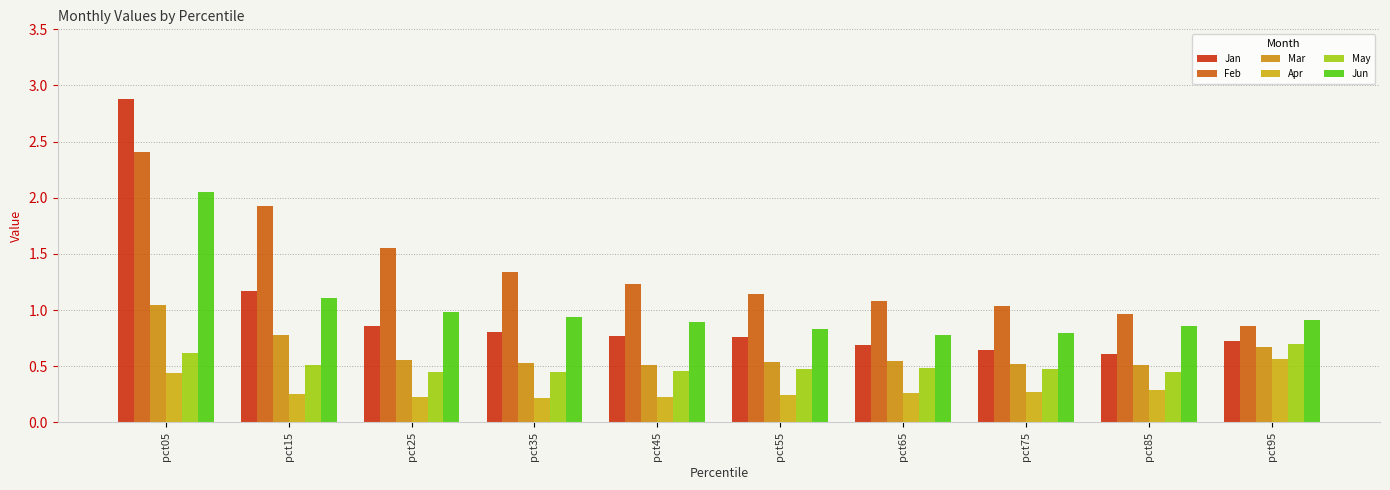

What are all the series names shown in the legend?

Jan, Feb, Mar, Apr, May, Jun